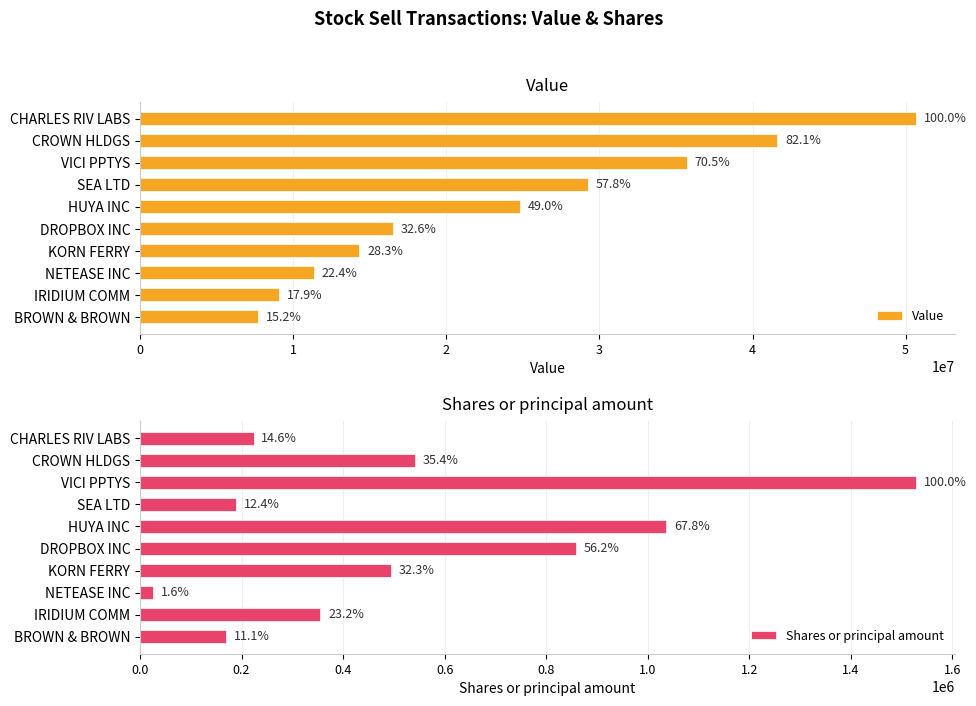

What is the difference between the highest and lowest values at IRIDIUM COMM?

8728865